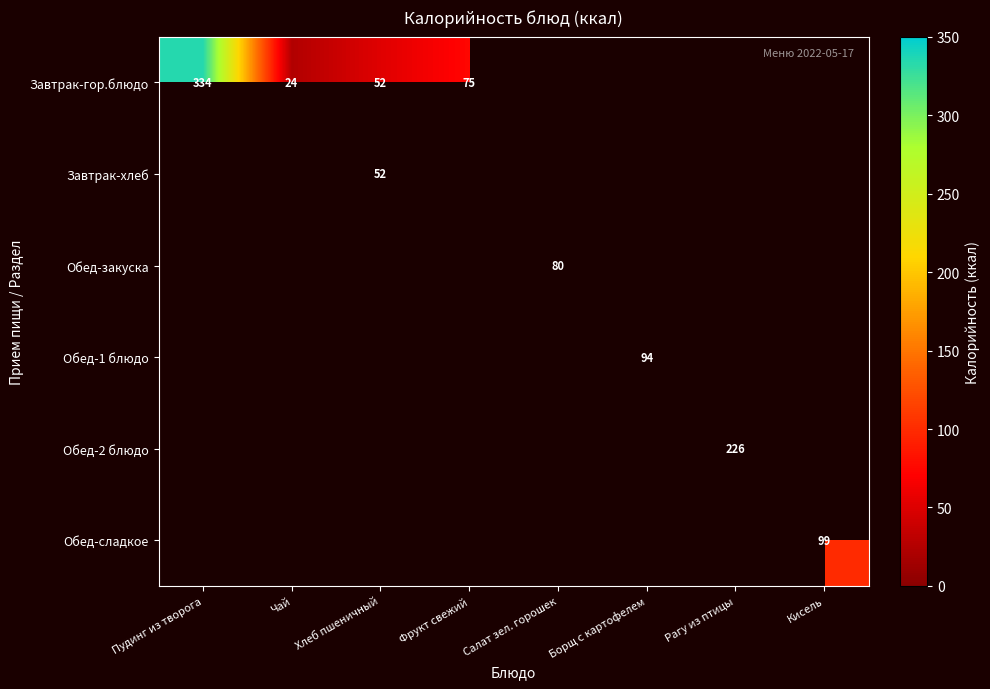

The Завтрак-гор.блюдо series shows 75 at Фрукт свежий. True or false?

True